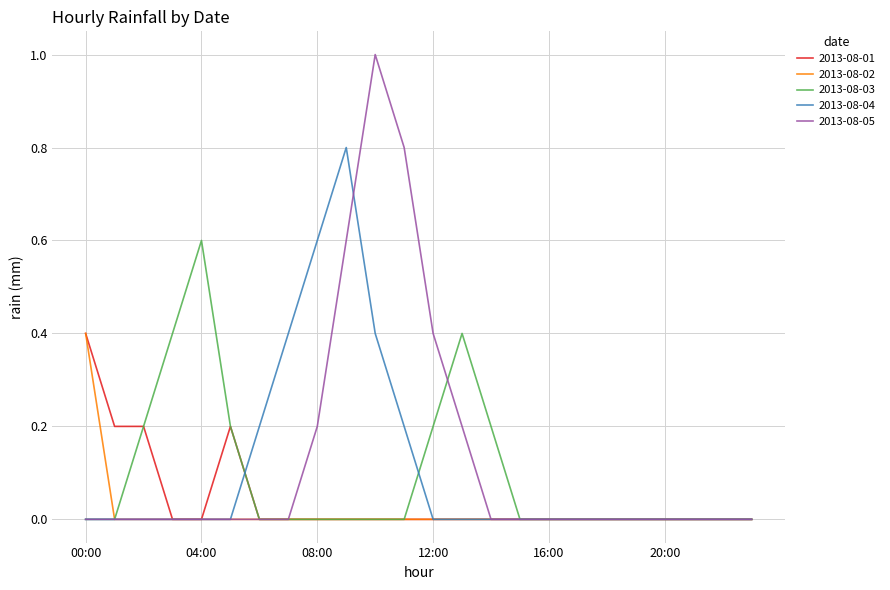

What is the greatest value displayed?

1.0